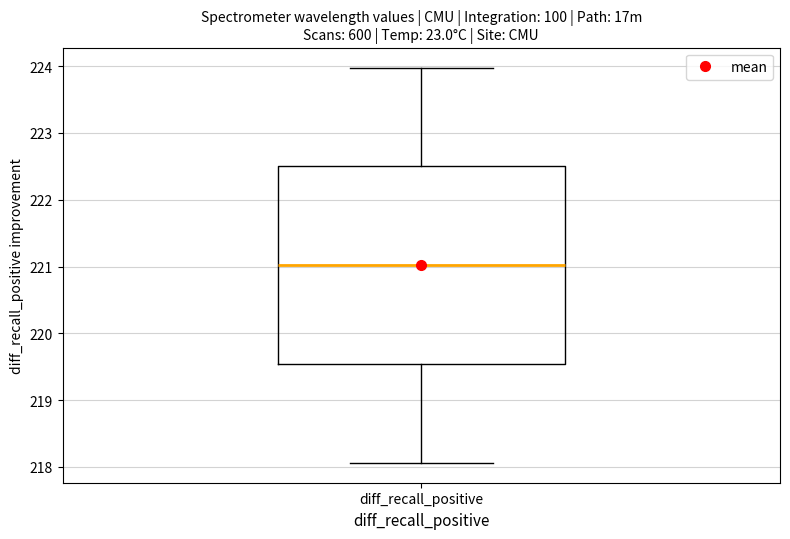

Transcribe this box plot: give where the median line is, the range the box spans, and where the two whiskers end, as read against the y-axis. The values are not printed on the chart, so give them approximately, as read against the axis.

median 221.0, box 219.5 to 222.5, whiskers 218.1 to 224.0